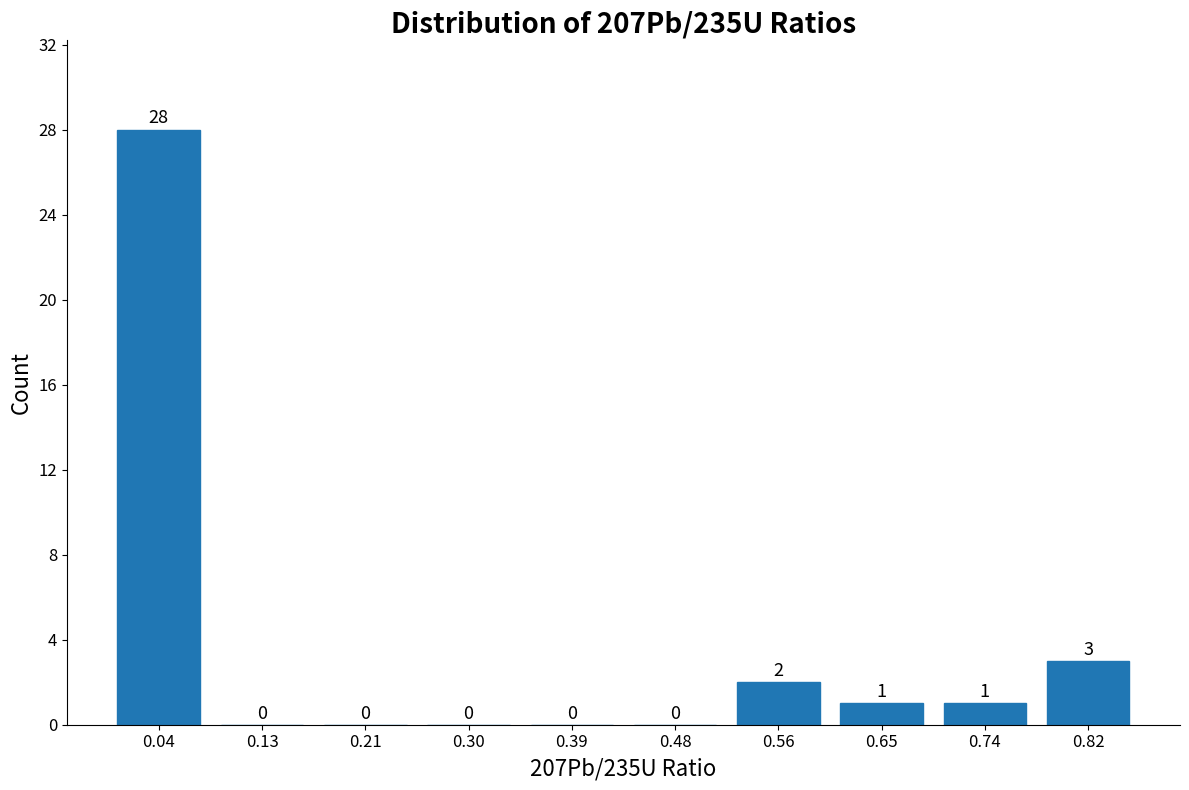

Reading left to right, transcribe all the data shown in this chart.

0.04=28	0.13=0	0.21=0	0.30=0	0.39=0	0.48=0	0.56=2	0.65=1	0.74=1	0.82=3